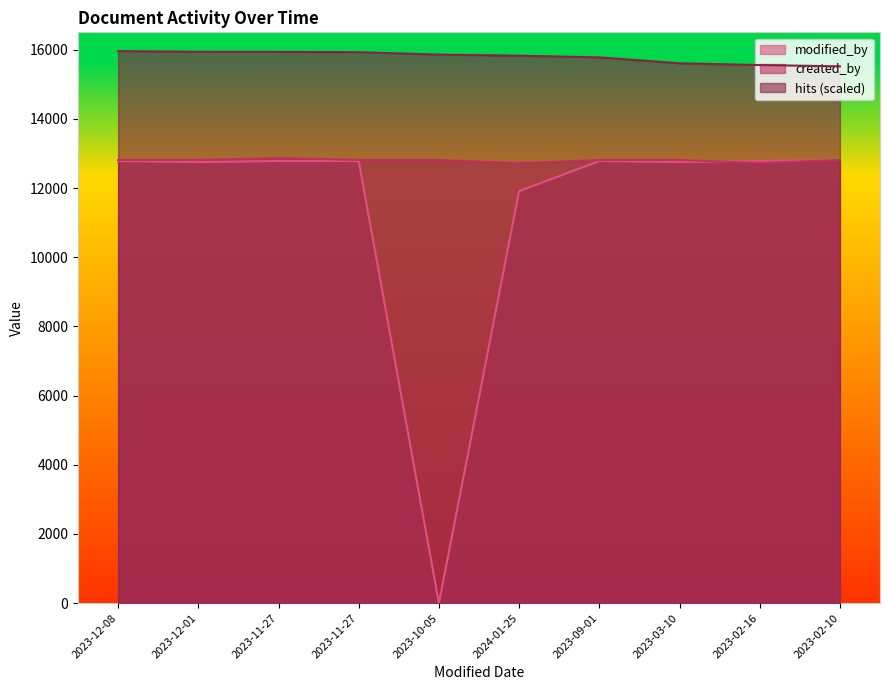

Which series changed the most between 2023-12-08 and 2023-02-10?

hits (scaled)